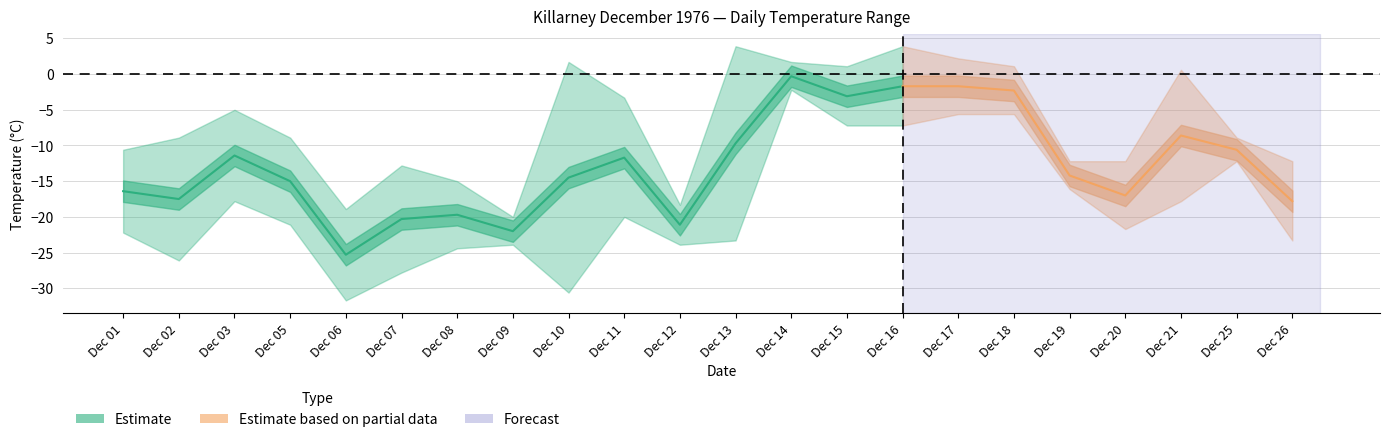

True or false: min_temp has a value of -11.1 at 13.

False